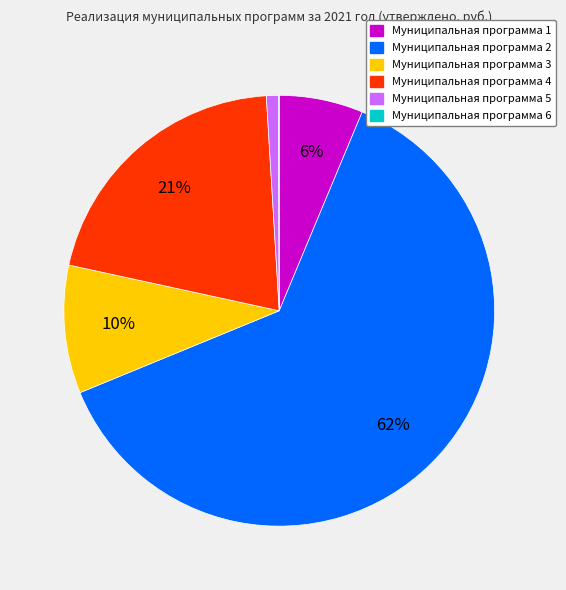

Which slice is the largest?

Муниципальная программа 2